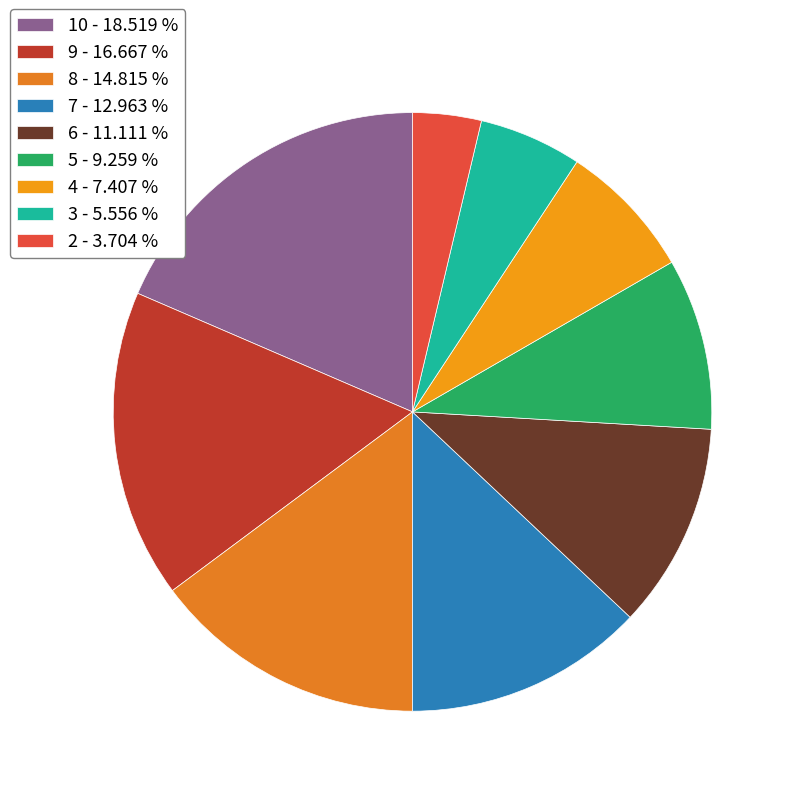

Rank the categories by value from lowest to highest.

2 - 3.704 %, 3 - 5.556 %, 4 - 7.407 %, 5 - 9.259 %, 6 - 11.111 %, 7 - 12.963 %, 8 - 14.815 %, 9 - 16.667 %, 10 - 18.519 %